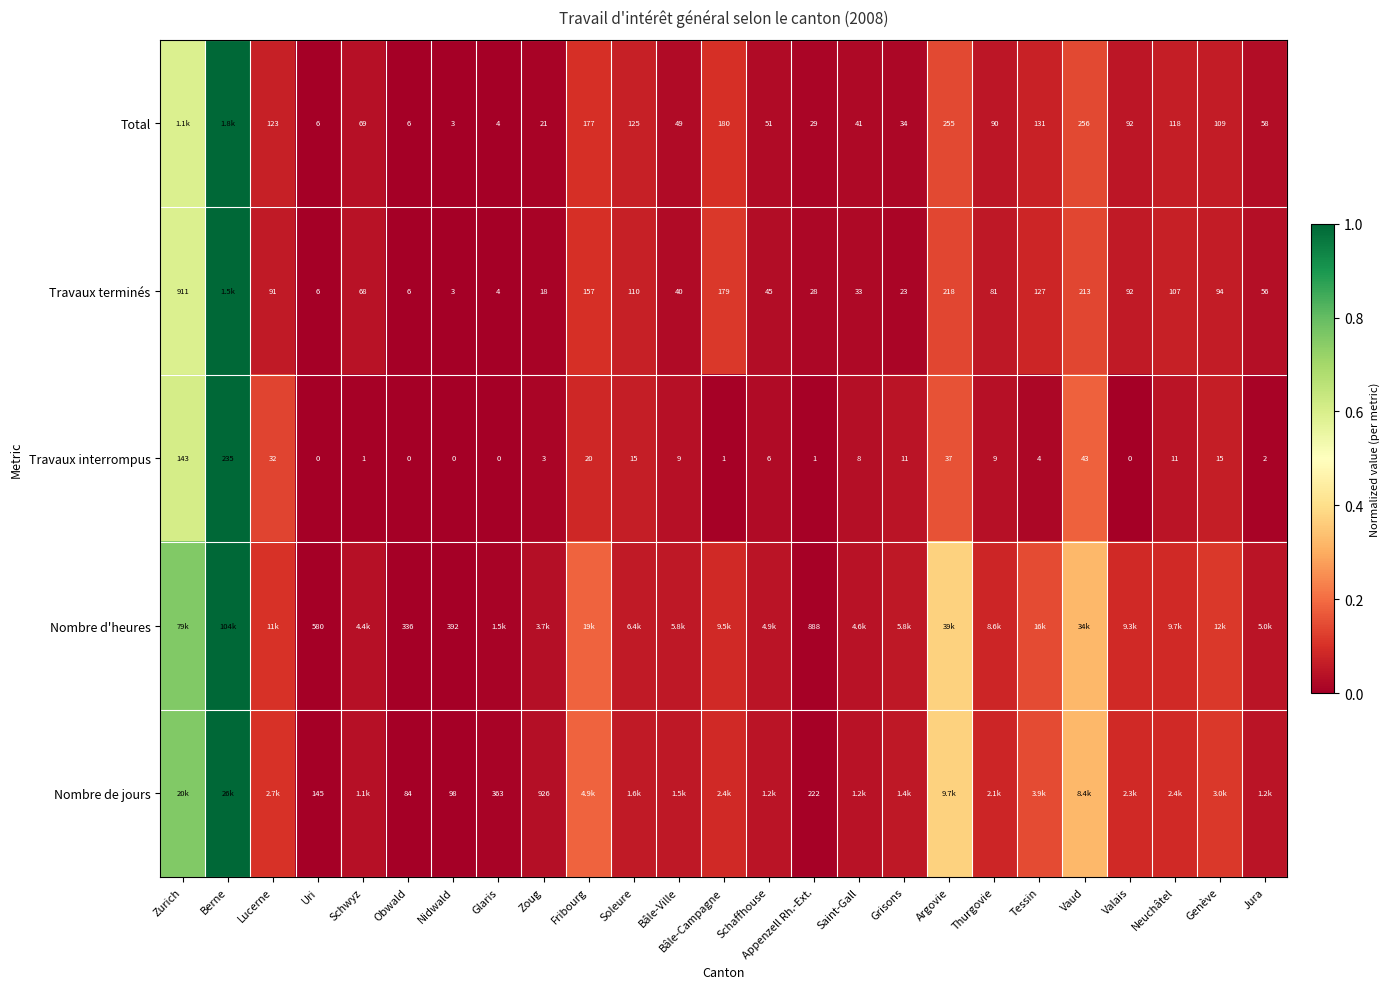

At which label does Travaux interrompus reach its peak?

Berne